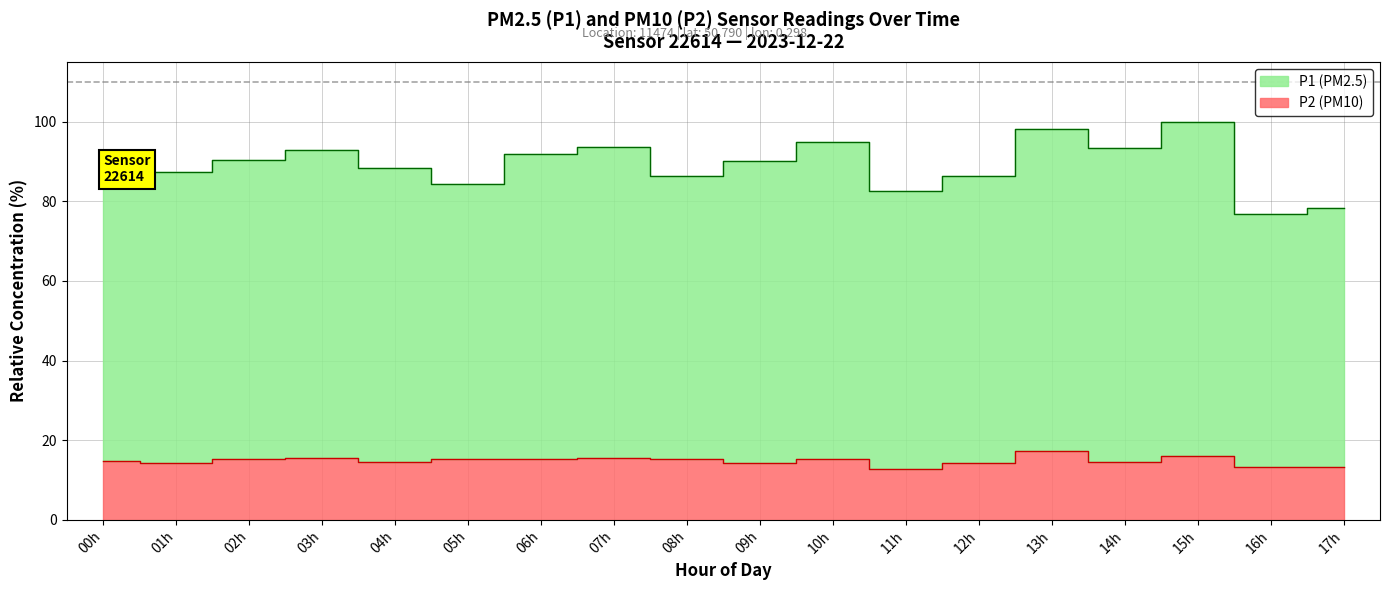

What is the sum of all P1 values?

1606.4